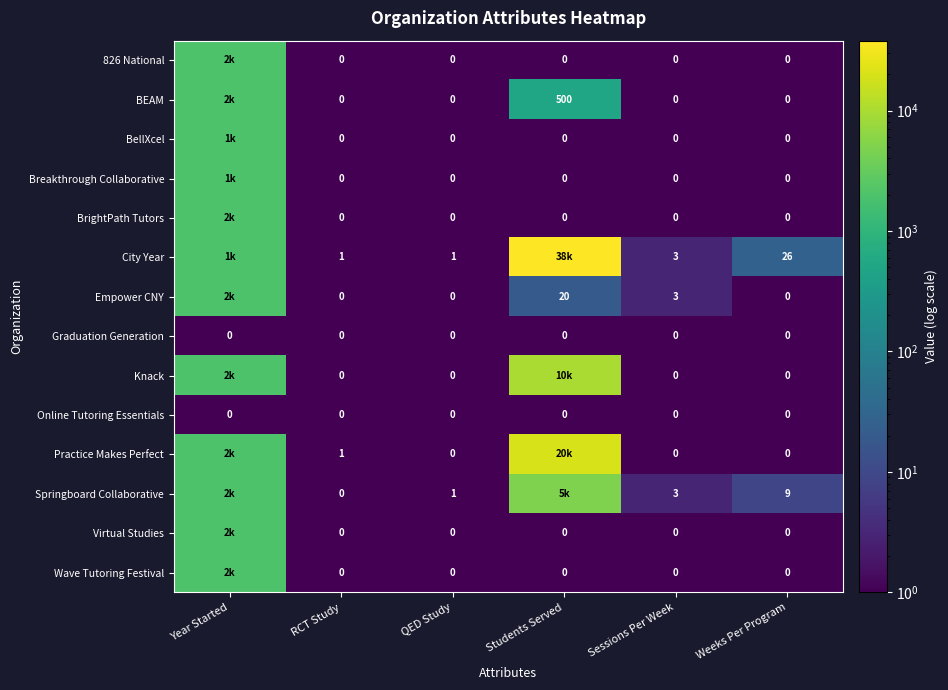

What is the spread (max minus min) of values at Students Served?

37999.5